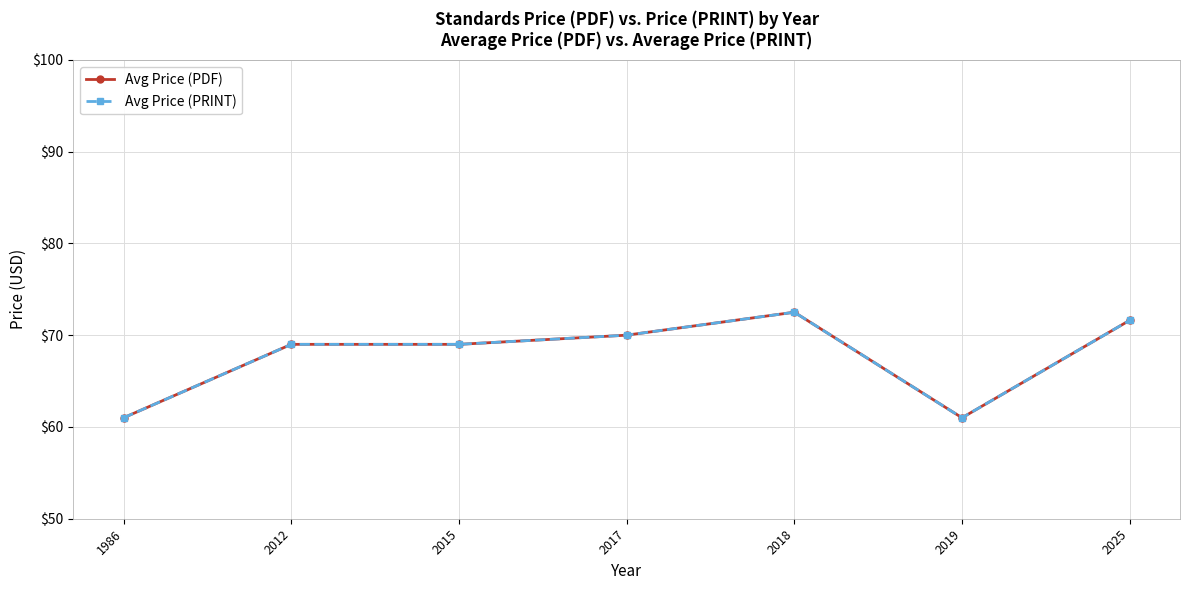

Is it true that Avg Price (PDF) equals 107.1 at 2015?

False